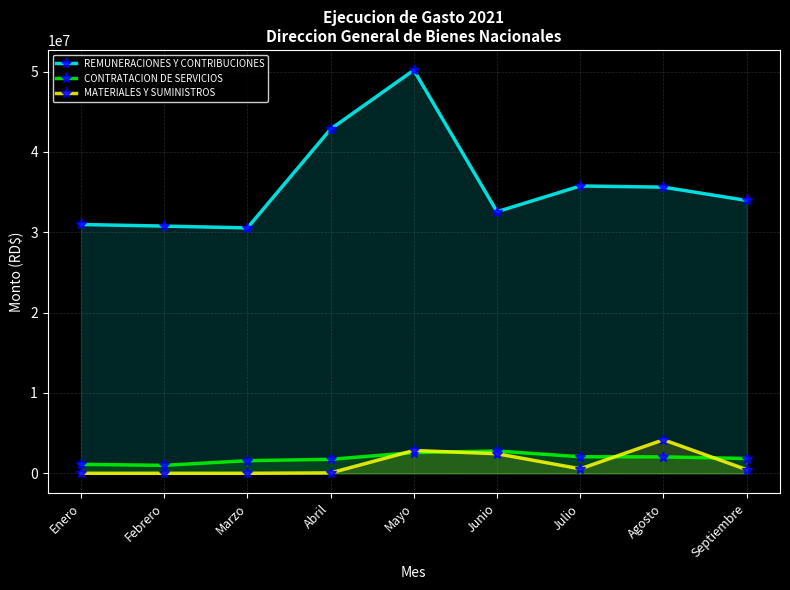

At which label does MATERIALES Y SUMINISTROS reach its peak?

Agosto